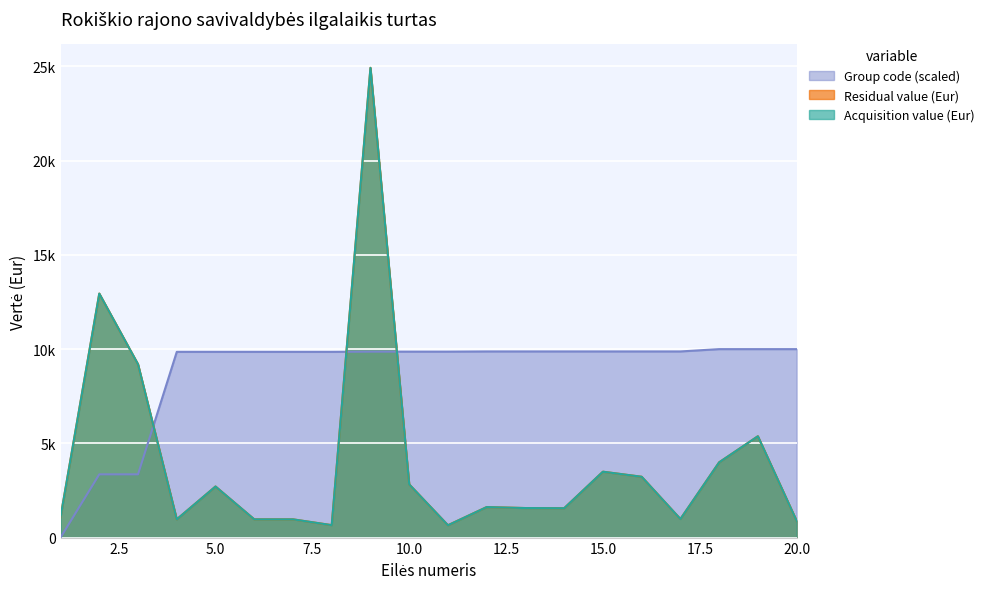

Reading left to right, extract all data points from this chart.

Acquisition value (Eur): 1089.0	12947.0	9196.0	968.0	2710.4	968.0	968.0	659.5	24926.0	2822.9	654.6	1619.0	1567.0	1558.5	3495.7	3227.1	984.9	3993.0	5377.2	886.9
Residual value (Eur): 1089.0	12947.0	9196.0	968.0	2710.4	968.0	968.0	659.5	24926.0	2822.9	654.6	1619.0	1567.0	1558.5	3495.7	3227.1	984.9	3993.0	5377.2	886.9
Group code: 0.0	3355.7	3355.7	9854.6	9854.6	9854.6	9854.6	9854.6	9865.8	9865.8	9865.8	9877.0	9877.0	9877.0	9877.0	9877.0	9877.0	10000.0	10000.0	10000.0